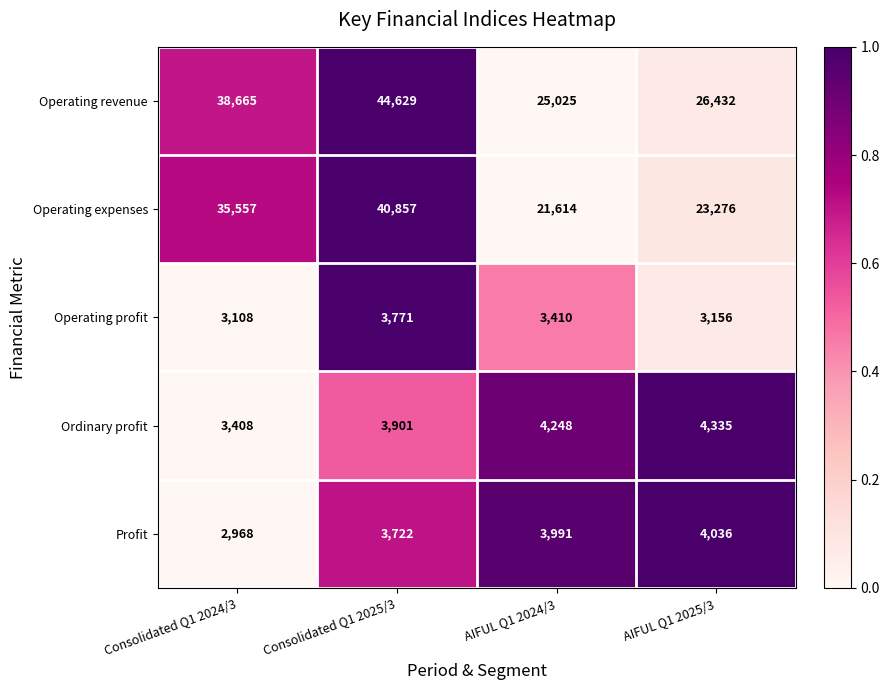

Which series changed the most between Consolidated Q1 2025/3 and AIFUL Q1 2025/3?

Operating revenue